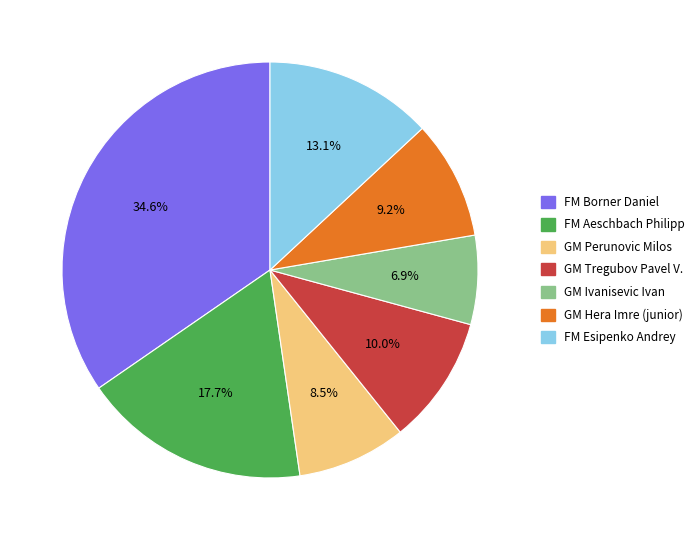

To the nearest percent, what is the difference between the largest and smallest slice percentages?

28%